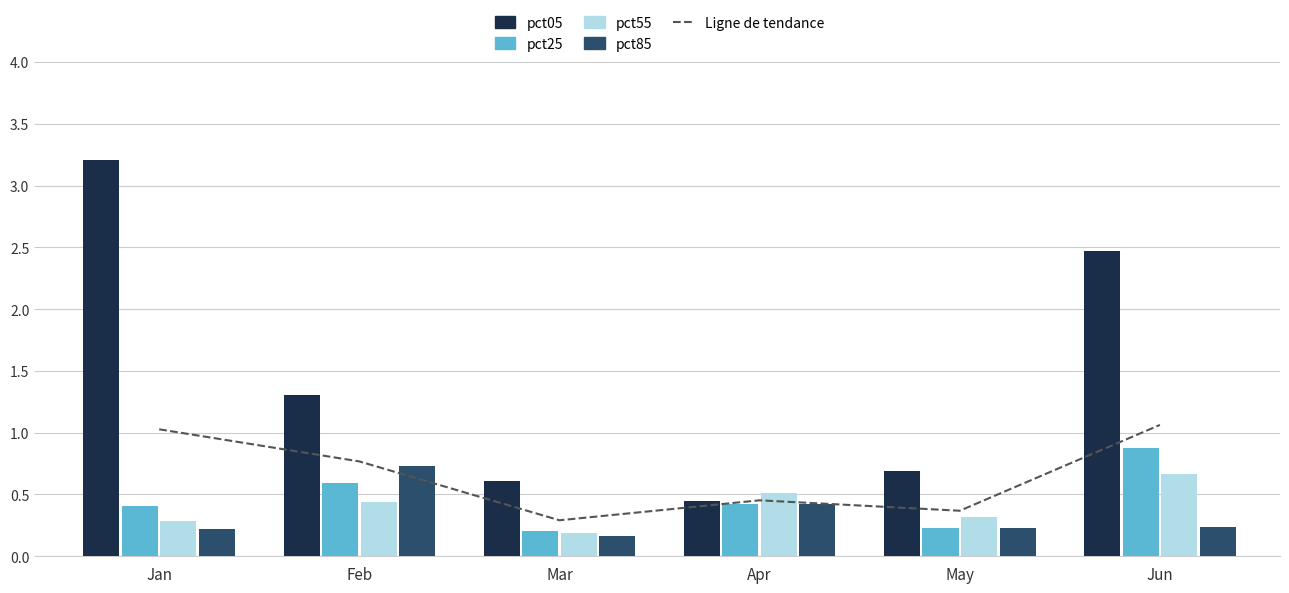

List the series in order of their peak value, lowest first.

pct55, pct85, pct25, Ligne de tendance, pct05